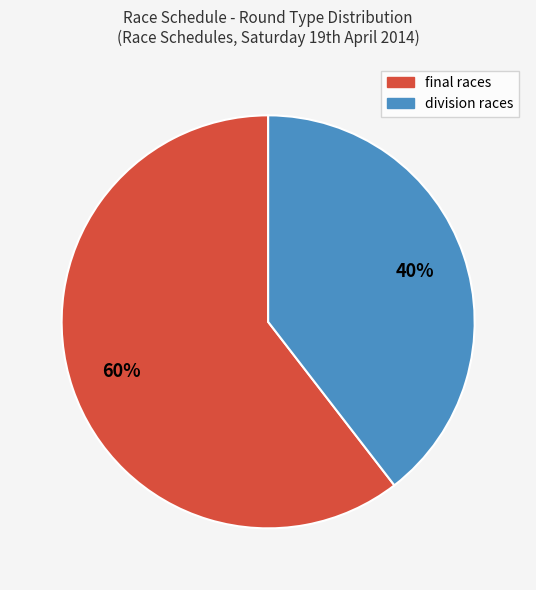

To the nearest percent, what is the average slice percentage?

50%